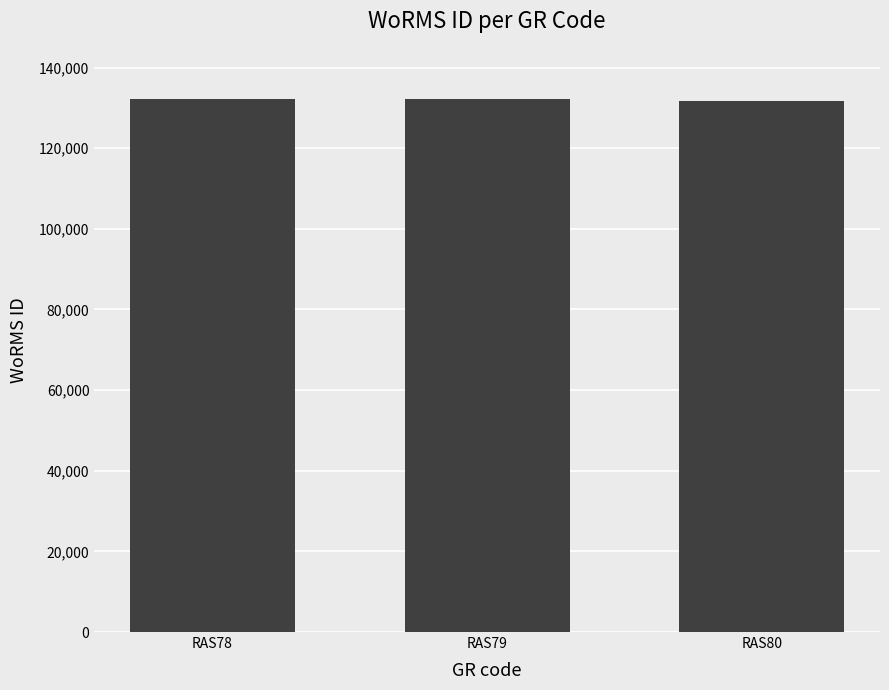

Count the values in the range 131723 to 132233.

3